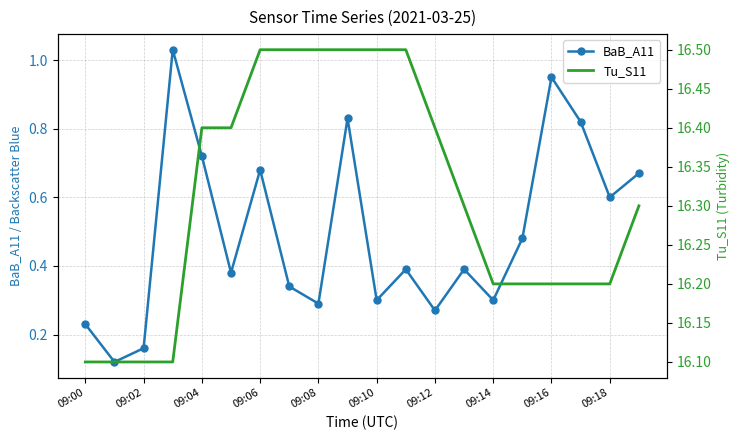

In BaB_A11, how many points are higher than both neighbors (excluding endpoints)?

6